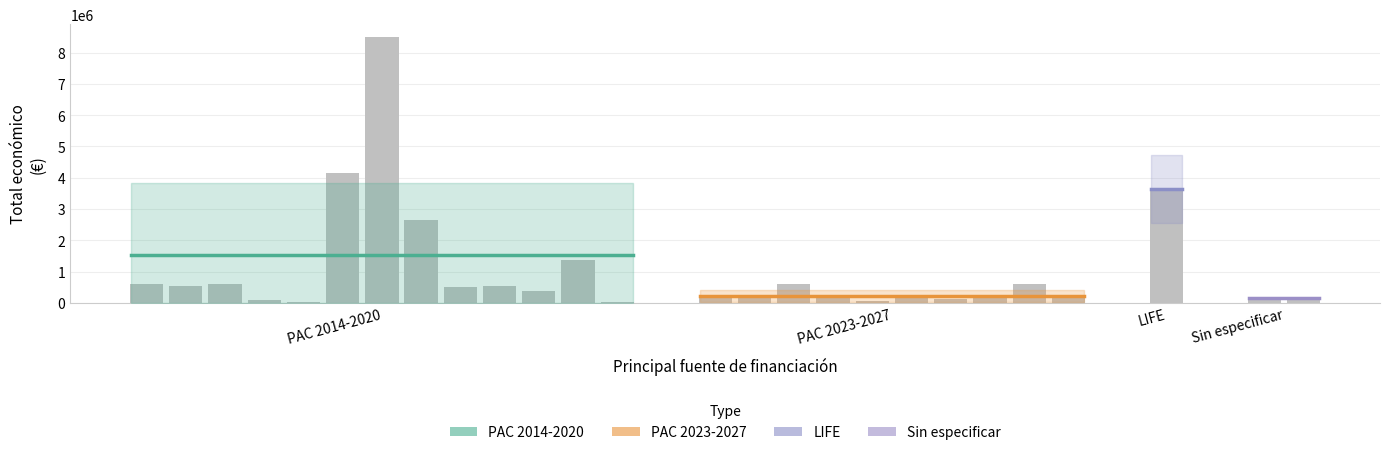

Count the number of data series in this chart.

1